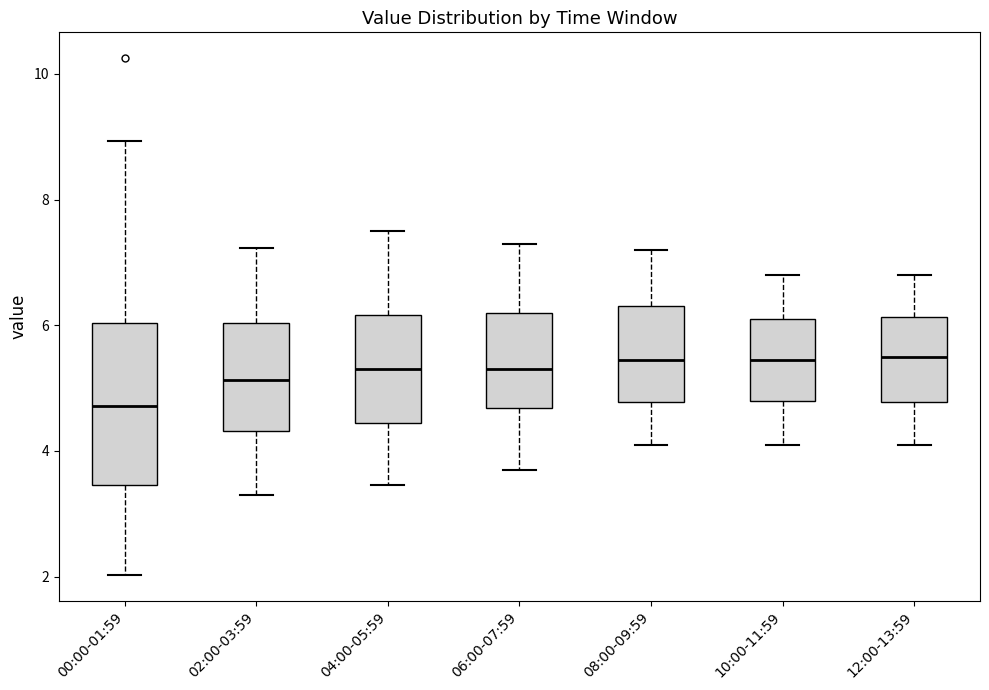

Comparing the boxes themselves (not the whiskers), which one is the tallest?

00:00-01:59